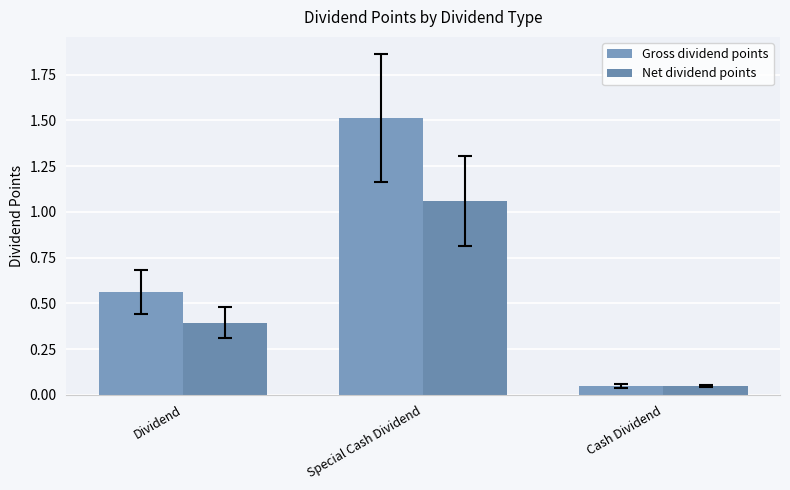

Reading left to right, list all the values displayed in this chart.

Gross dividend points: Dividend=0.6	Special Cash Dividend=1.5	Cash Dividend=0.0
Net dividend points: Dividend=0.4	Special Cash Dividend=1.1	Cash Dividend=0.0